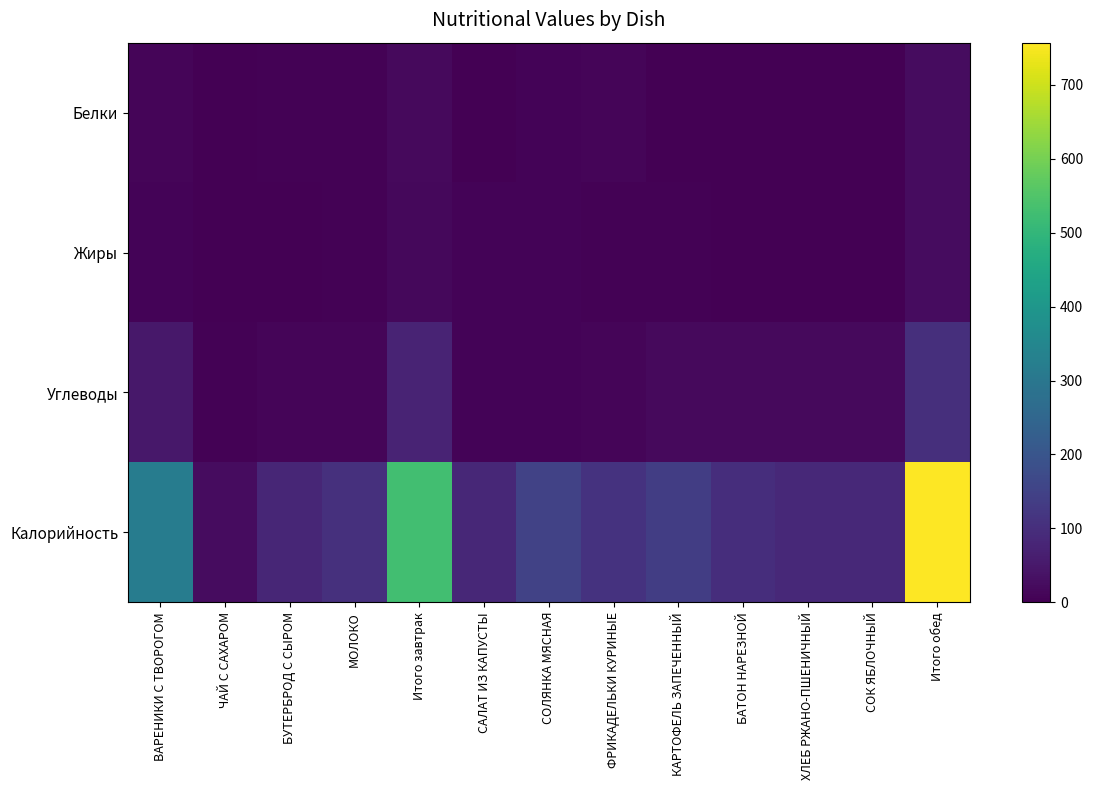

At СОЛЯНКА МЯСНАЯ, list the series in order from largest to smallest.

Калорийность, Углеводы, Жиры, Белки